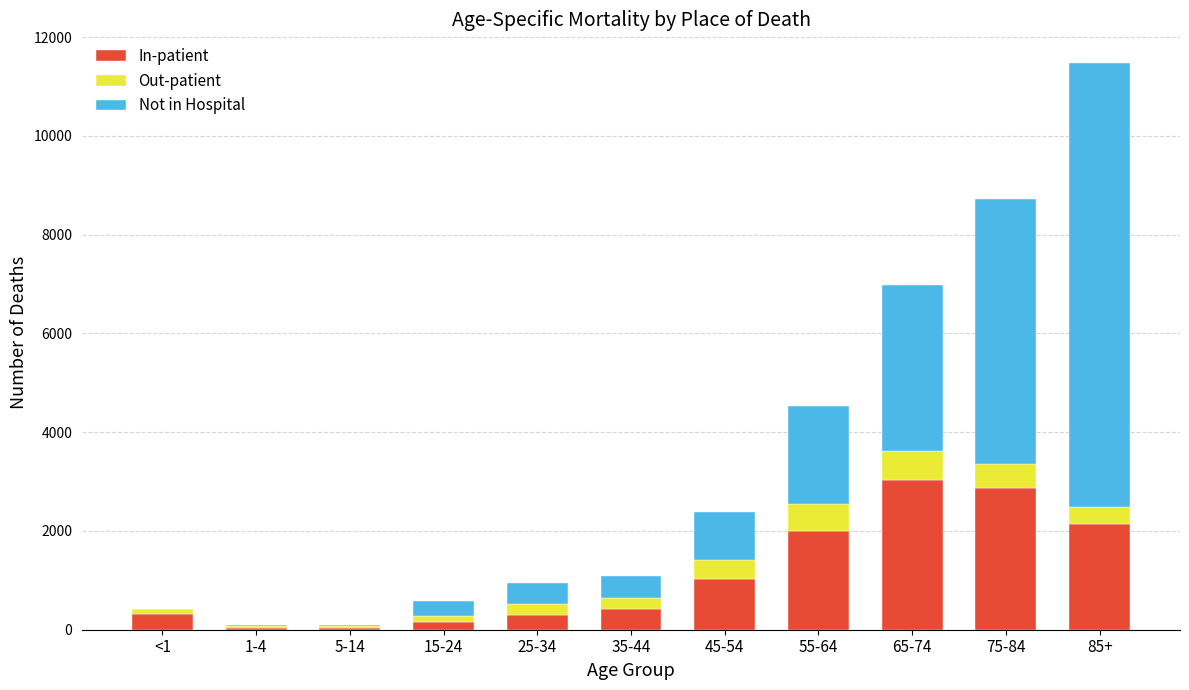

At which category is the sum across all series the highest?

85+